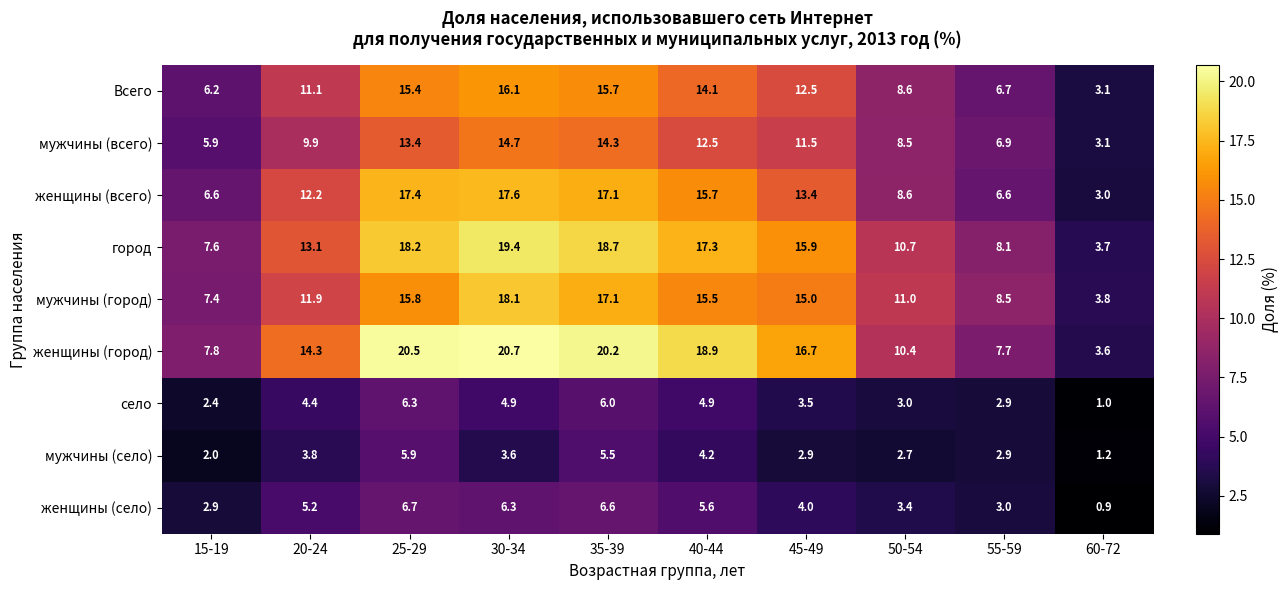

Which category has the lowest value across all series?

60-72